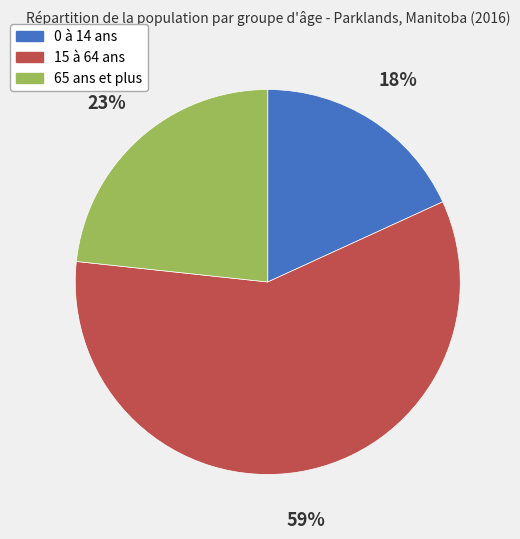

Which category accounts for the majority?

15 à 64 ans